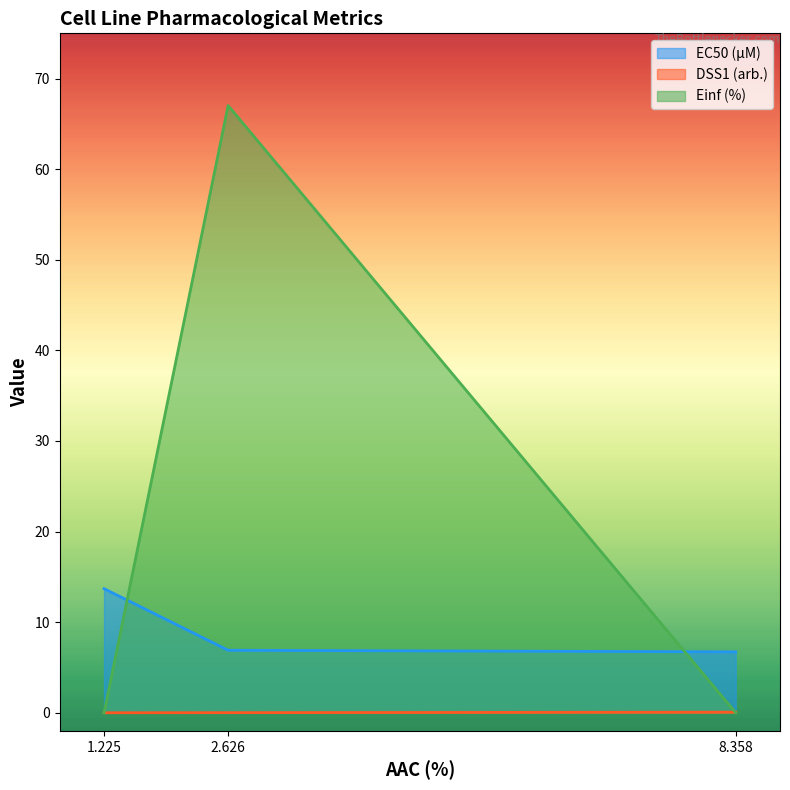

List the series in order of their overall mean, lowest first.

DSS1 (arb.), EC50 (µM), Einf (%)